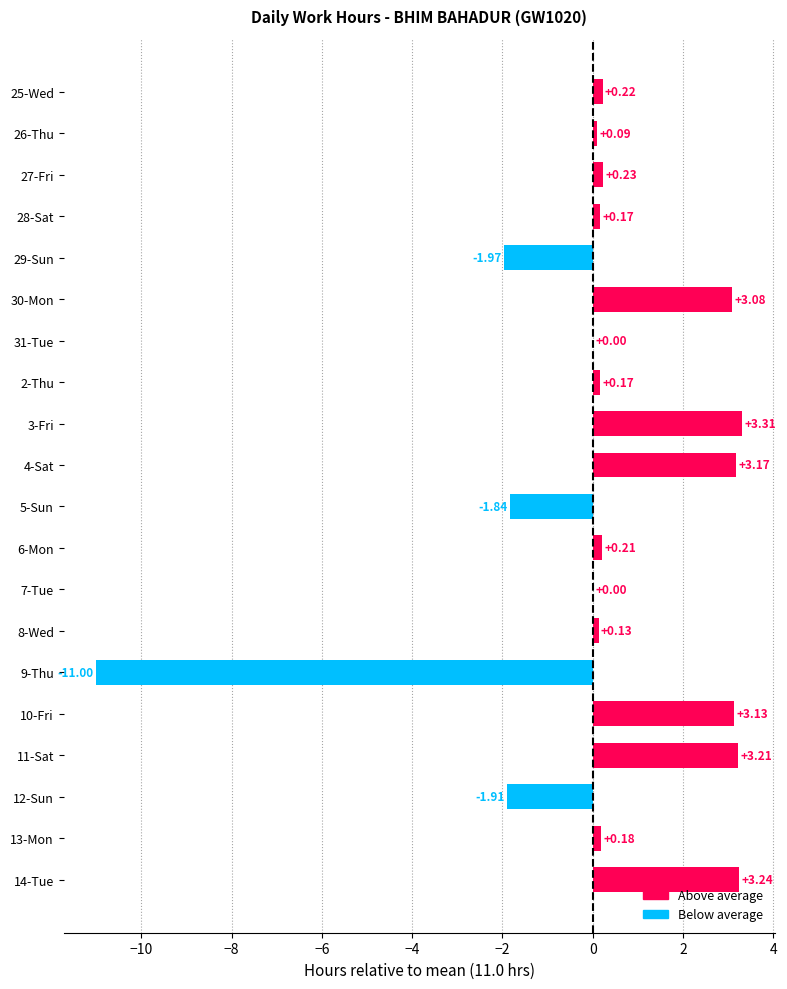

Which has a higher value, 11-Sat or 25-Wed?

11-Sat